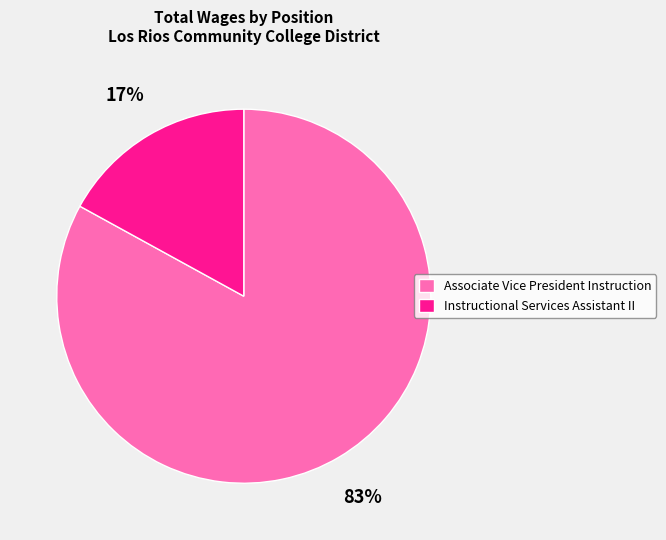

Count the number of slices in the pie.

2